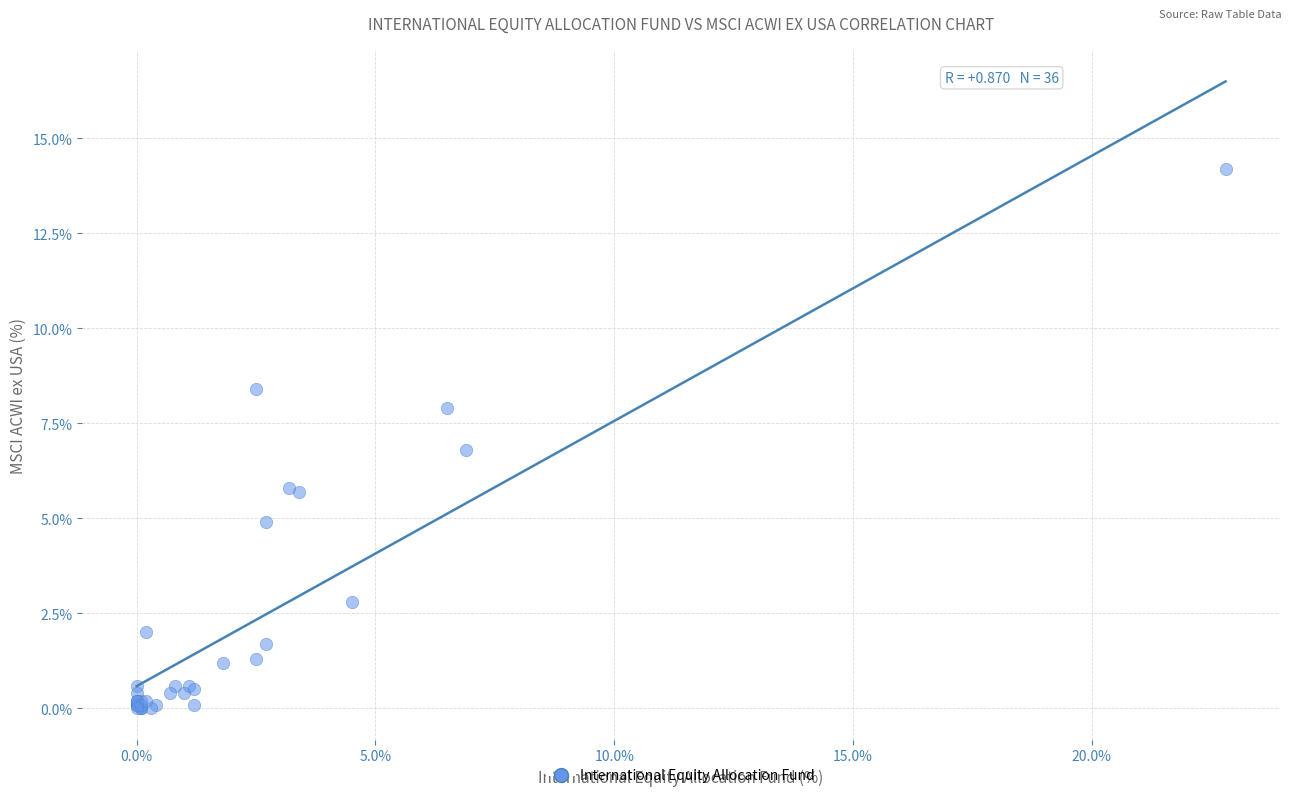

What Y value in the scatter plot is closest to 7?

6.8